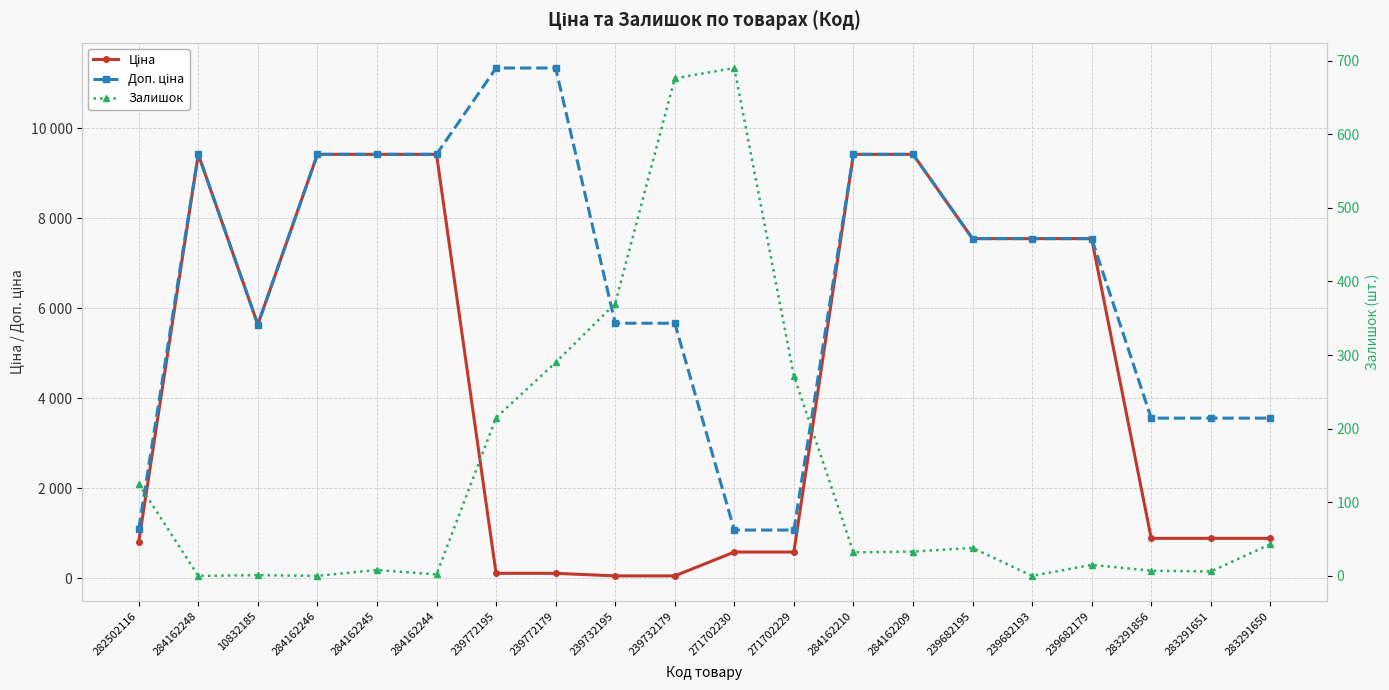

What position from the left is 239732179?

10